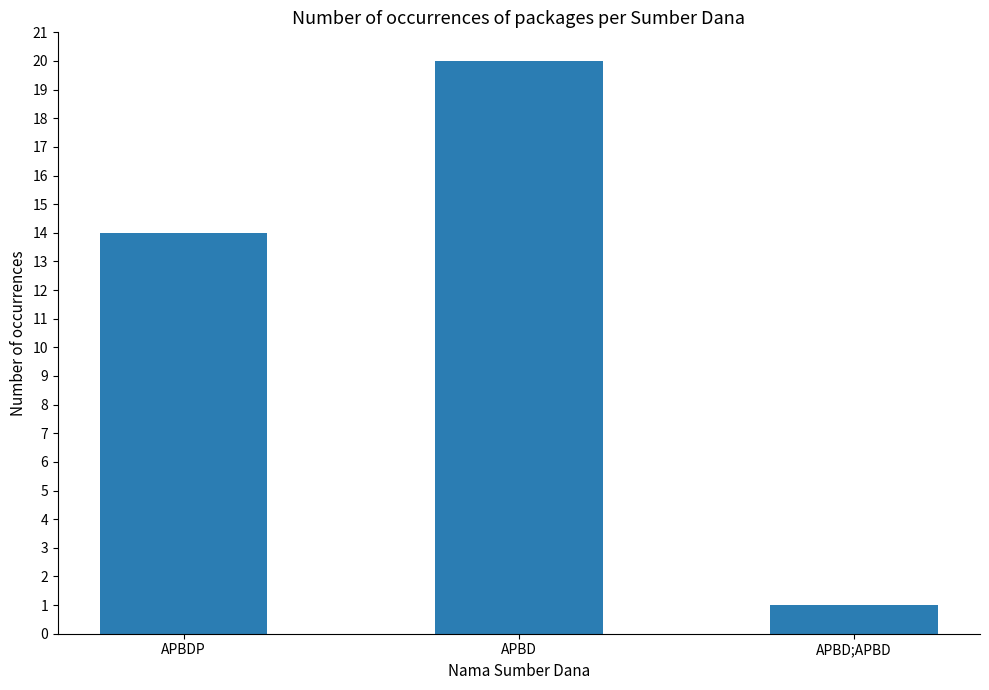

What is the maximum value shown in the chart?

20